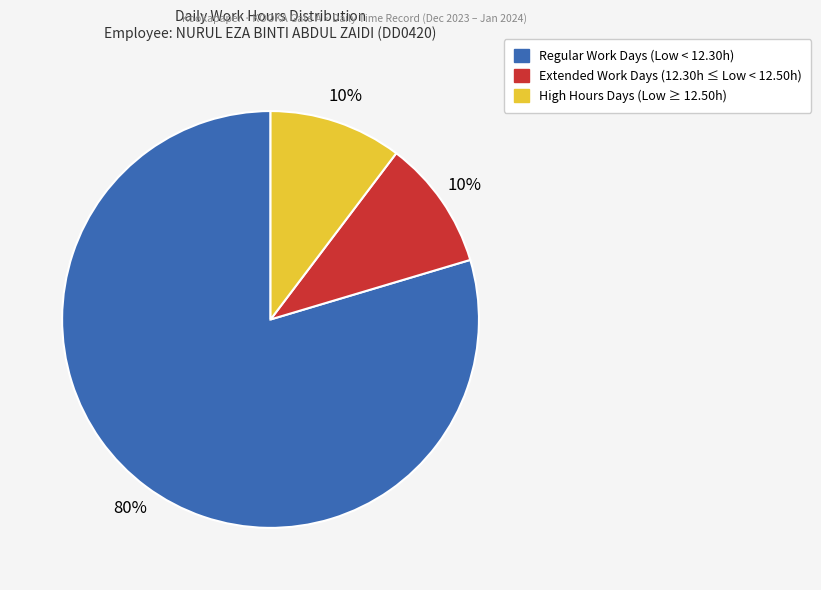

Is there any slice that represents more than half of the pie?

Yes